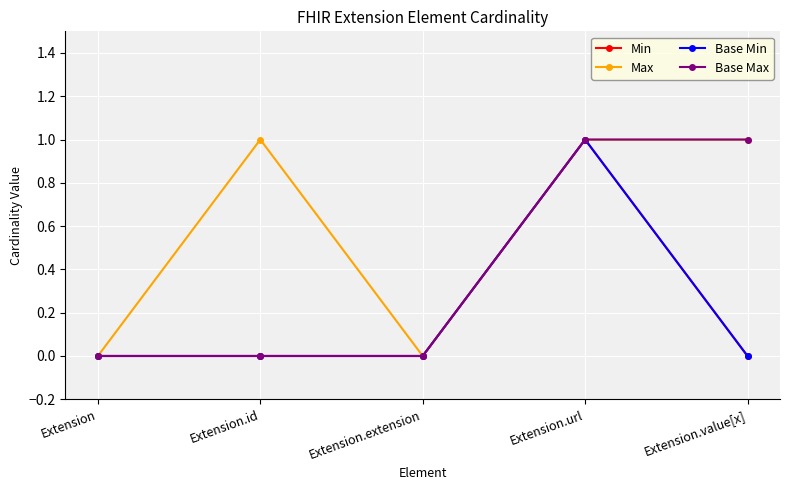

At which category is the sum across all series the highest?

Extension.url